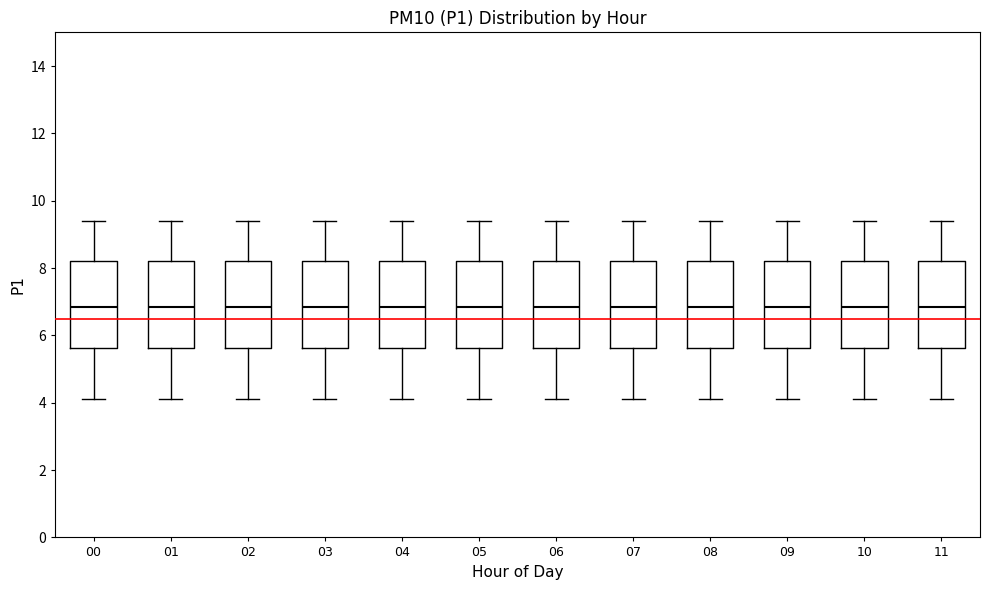

Reading left to right, transcribe this box plot: for each box, give where its median line is, the range the box spans, and where its two whiskers end, as read against the y-axis. The values are not printed on the chart, so give them approximately, as read against the axis.

00: median 6.8, box 5.6 to 8.2, whiskers 4.2 to 9.4
01: median 6.8, box 5.6 to 8.2, whiskers 4.2 to 9.4
02: median 6.8, box 5.6 to 8.2, whiskers 4.2 to 9.4
03: median 6.8, box 5.6 to 8.2, whiskers 4.2 to 9.4
04: median 6.8, box 5.6 to 8.2, whiskers 4.2 to 9.4
05: median 6.8, box 5.6 to 8.2, whiskers 4.2 to 9.4
06: median 6.8, box 5.6 to 8.2, whiskers 4.2 to 9.4
07: median 6.8, box 5.6 to 8.2, whiskers 4.2 to 9.4
08: median 6.8, box 5.6 to 8.2, whiskers 4.2 to 9.4
09: median 6.8, box 5.6 to 8.2, whiskers 4.2 to 9.4
10: median 6.8, box 5.6 to 8.2, whiskers 4.2 to 9.4
11: median 6.8, box 5.6 to 8.2, whiskers 4.2 to 9.4